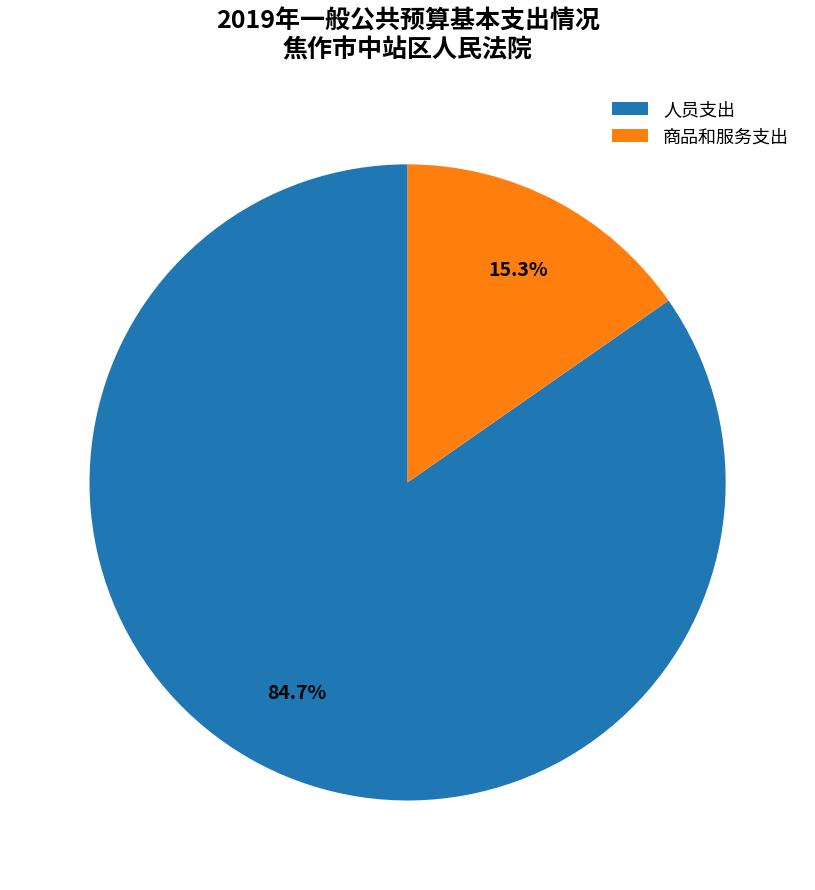

Which slice is the largest?

人员支出